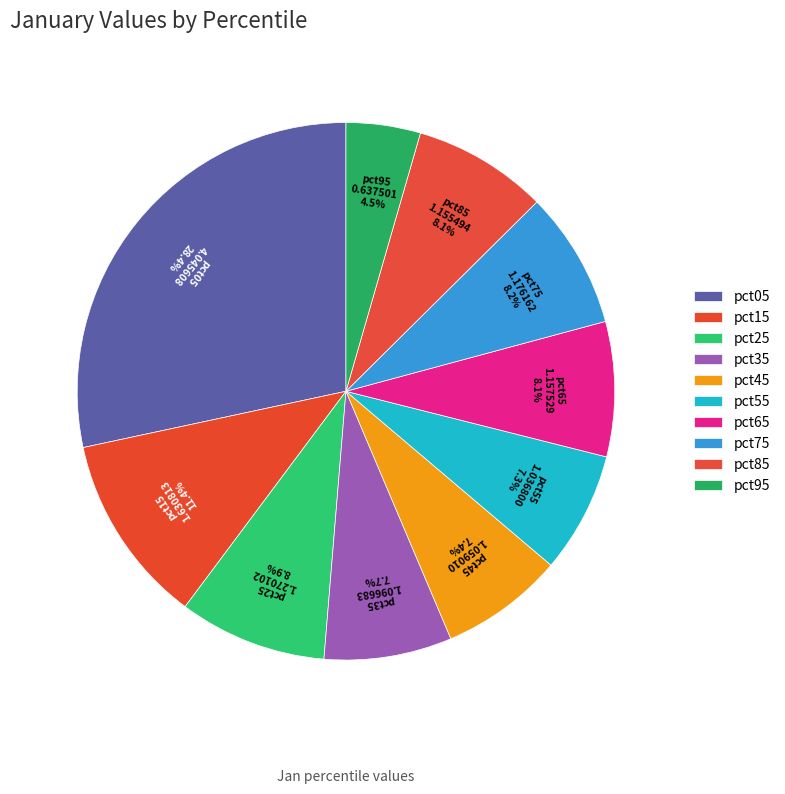

Count the number of slices in the pie.

10